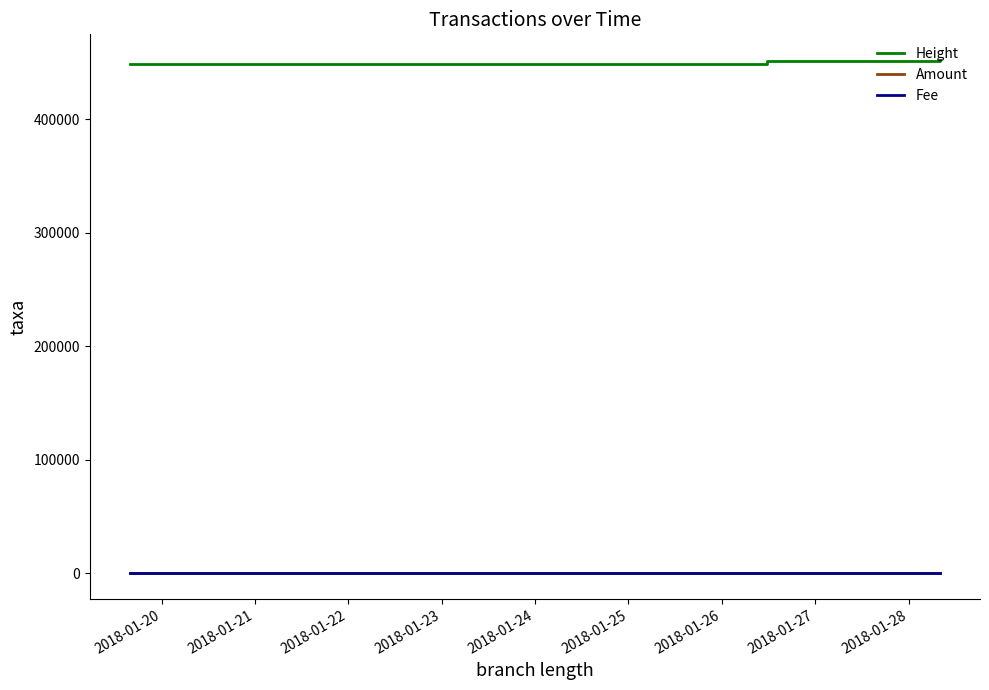

True or false: Height and Fee cross at least once.

False